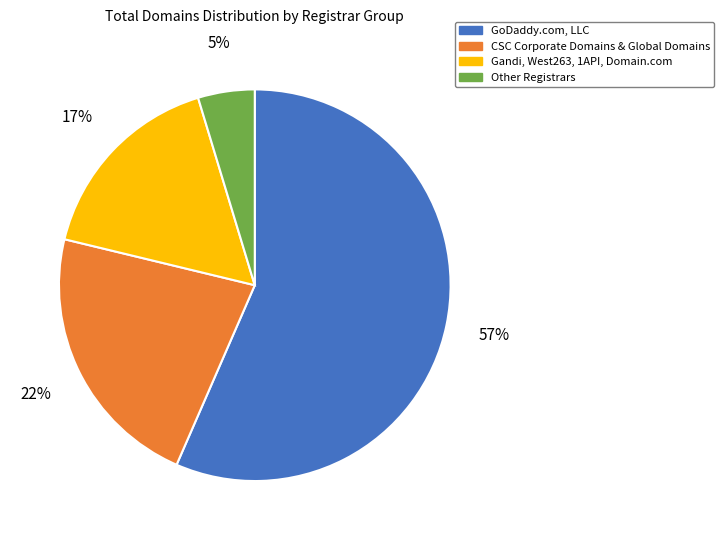

To the nearest percent, what is the combined percentage of Gandi, West263, 1API, Domain.com and CSC Corporate Domains & Global Domains?

39%